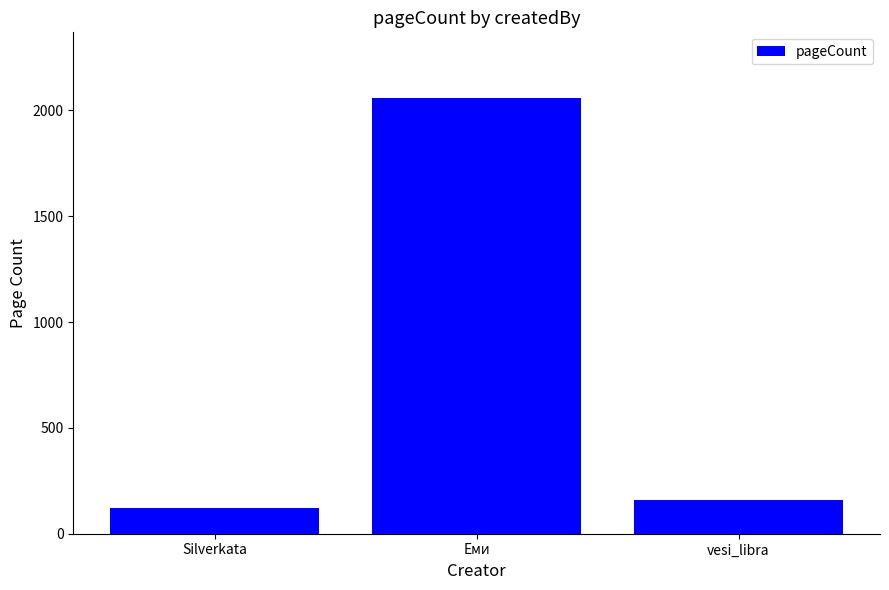

Which label corresponds to the largest value in the chart?

Еми